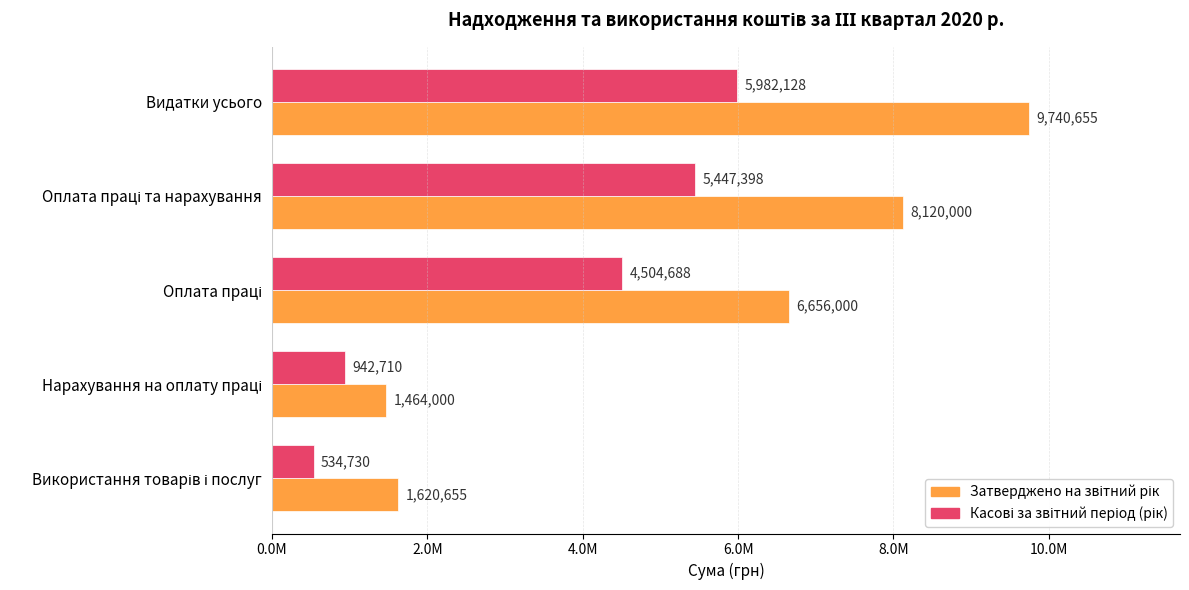

What is the highest value of the Затверджено на звітний рік series?

9740655.3